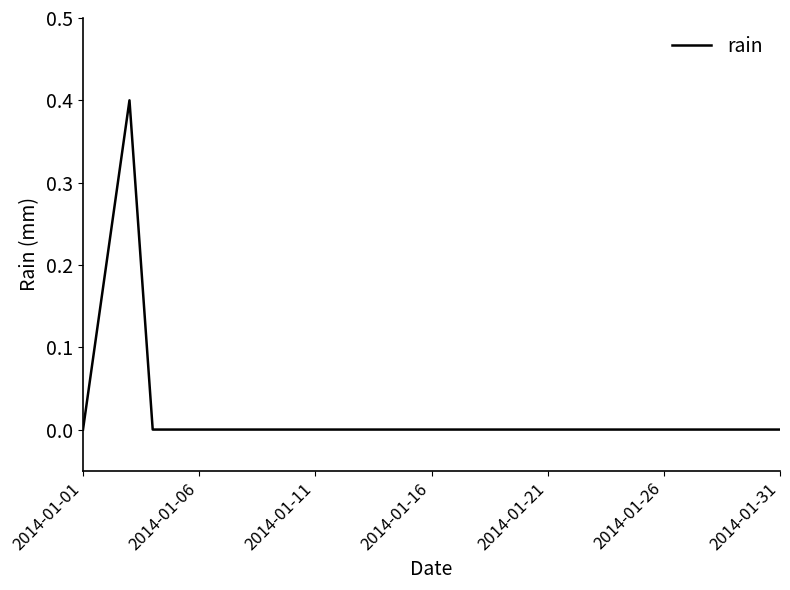

What is the greatest value displayed?

0.4